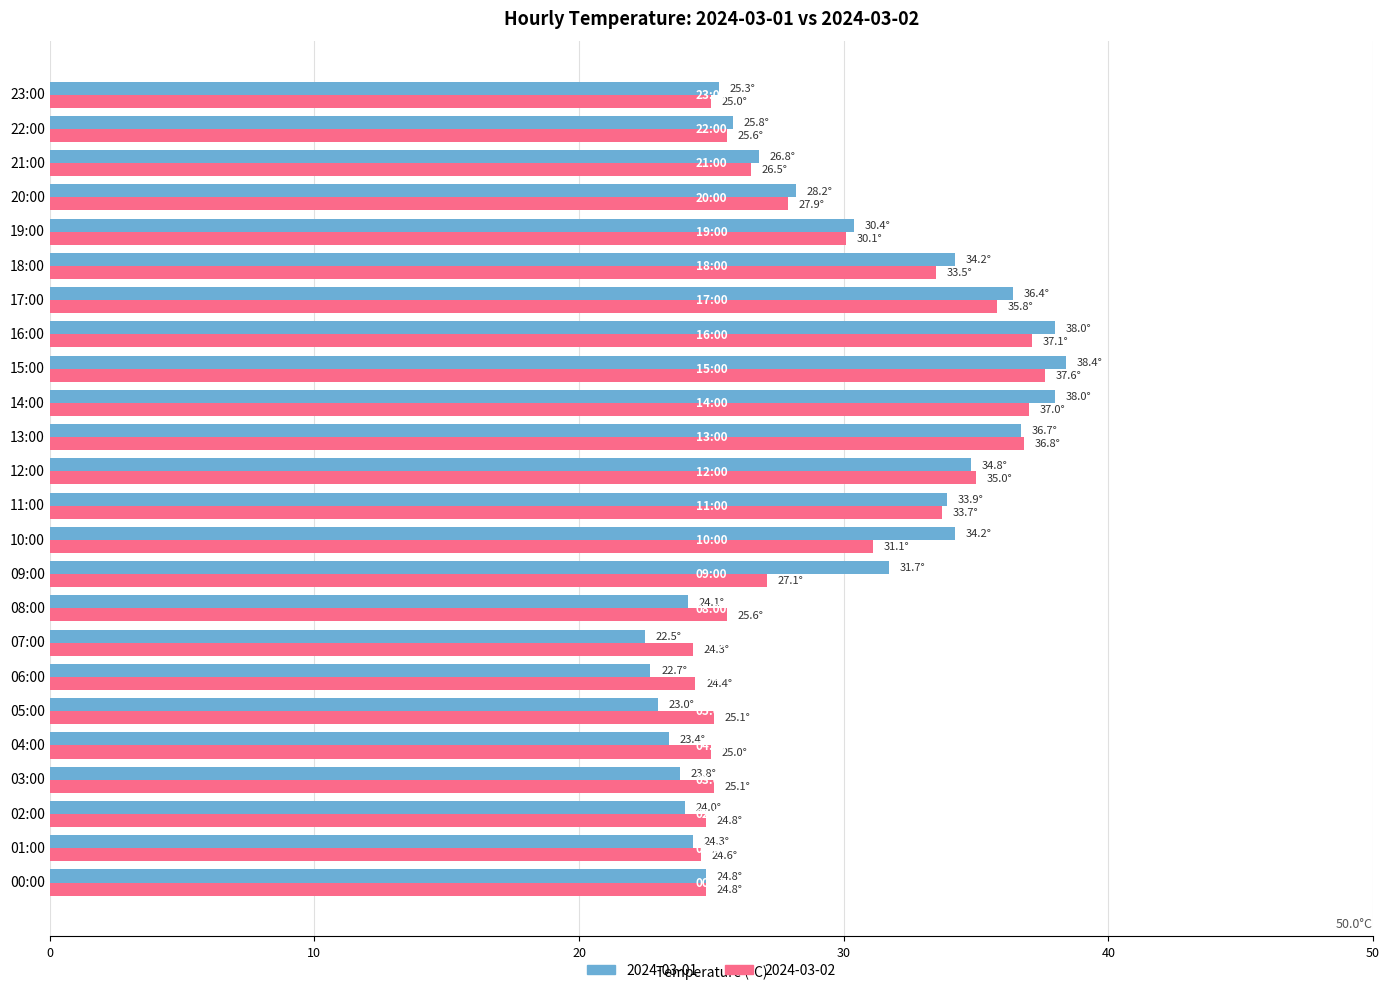

What is the total value across all series at 20:00?

56.1